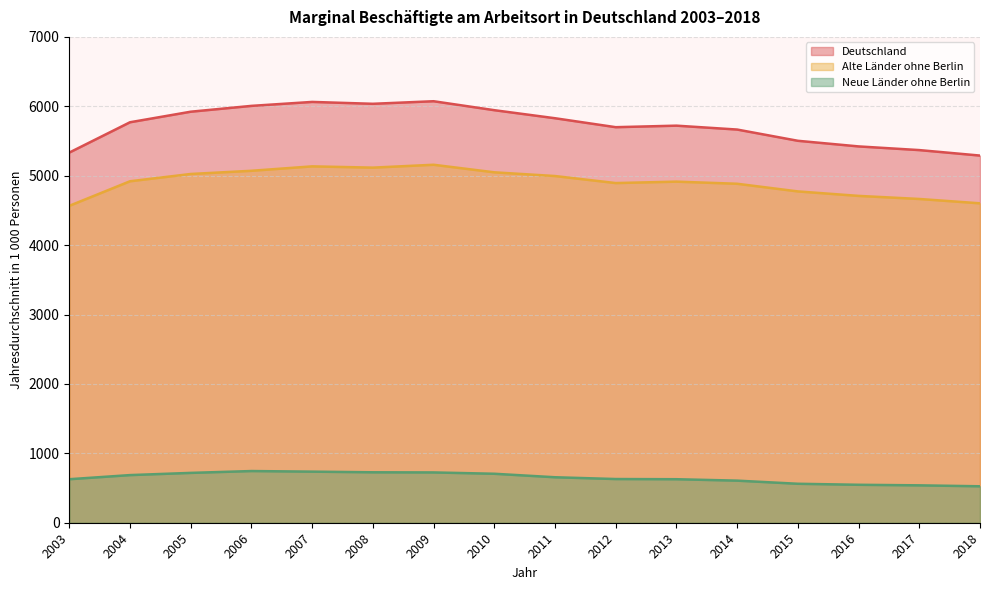

Which series has the widest spread of values?

Deutschland